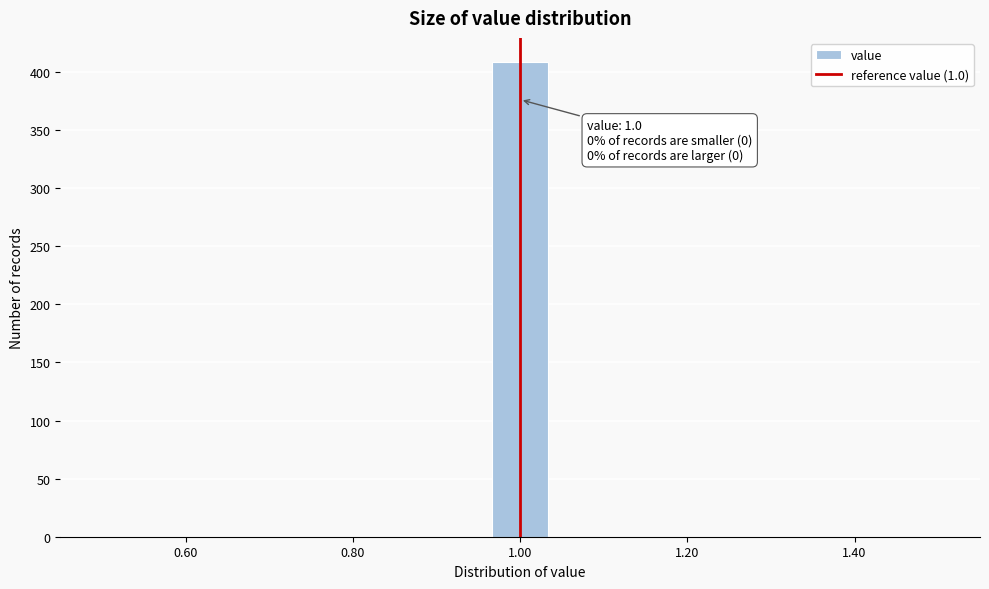

Read against the x-axis, roughly where is the centre of the tallest bar?

1.00